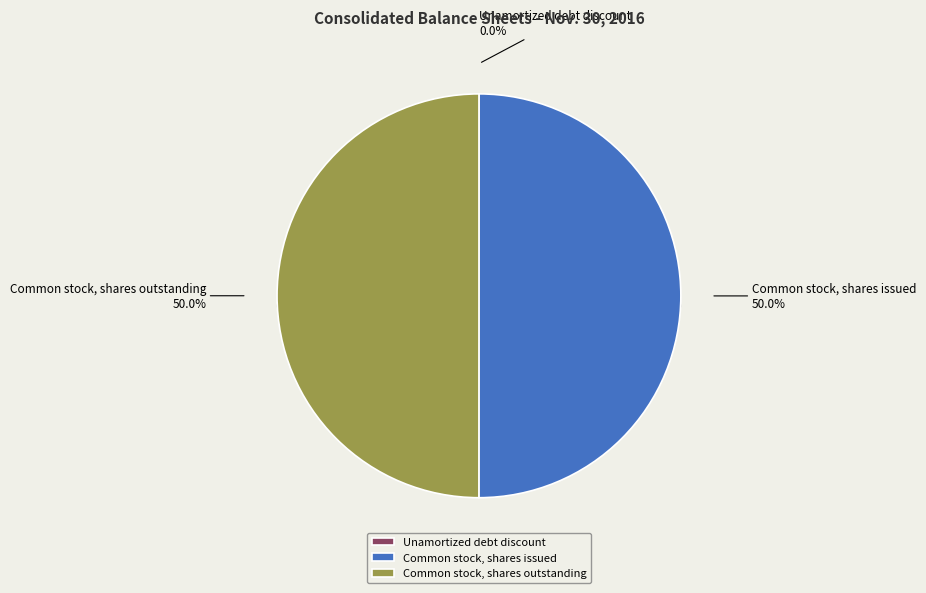

What portion of the pie excludes Common stock, shares issued?

50.0%